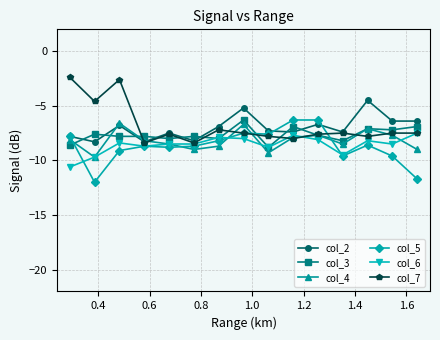

What is the minimum value for col_4?

-9.7